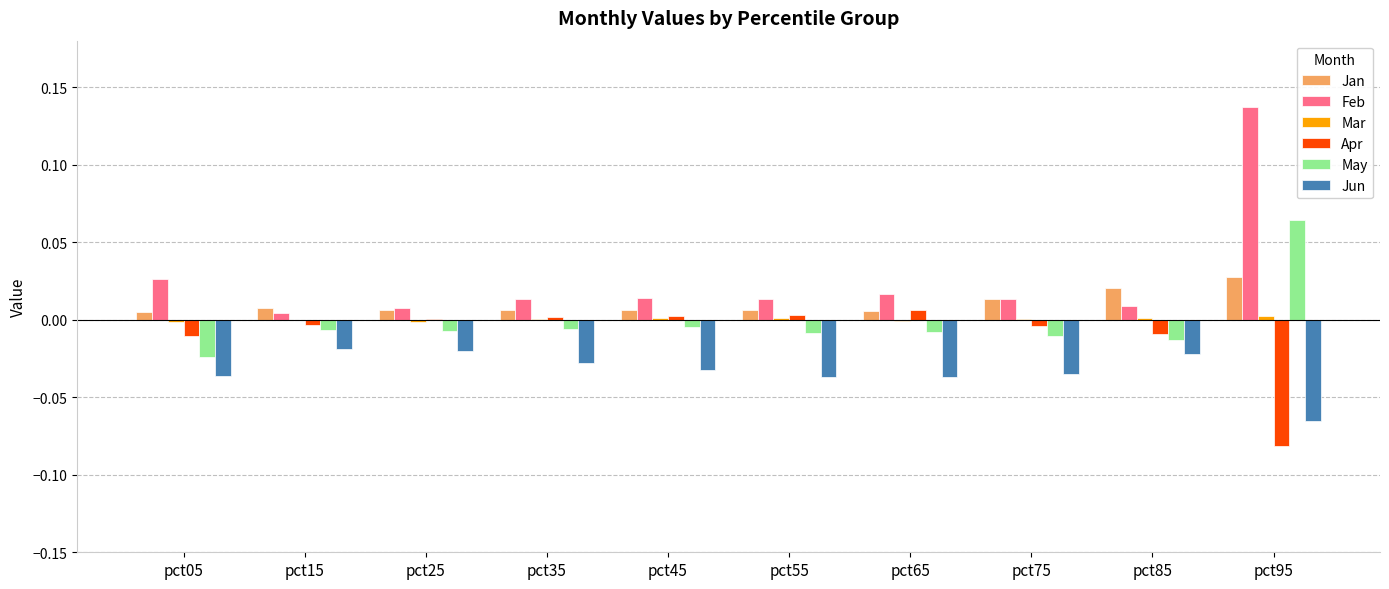

The Jun series shows -0.1 at pct05. True or false?

False